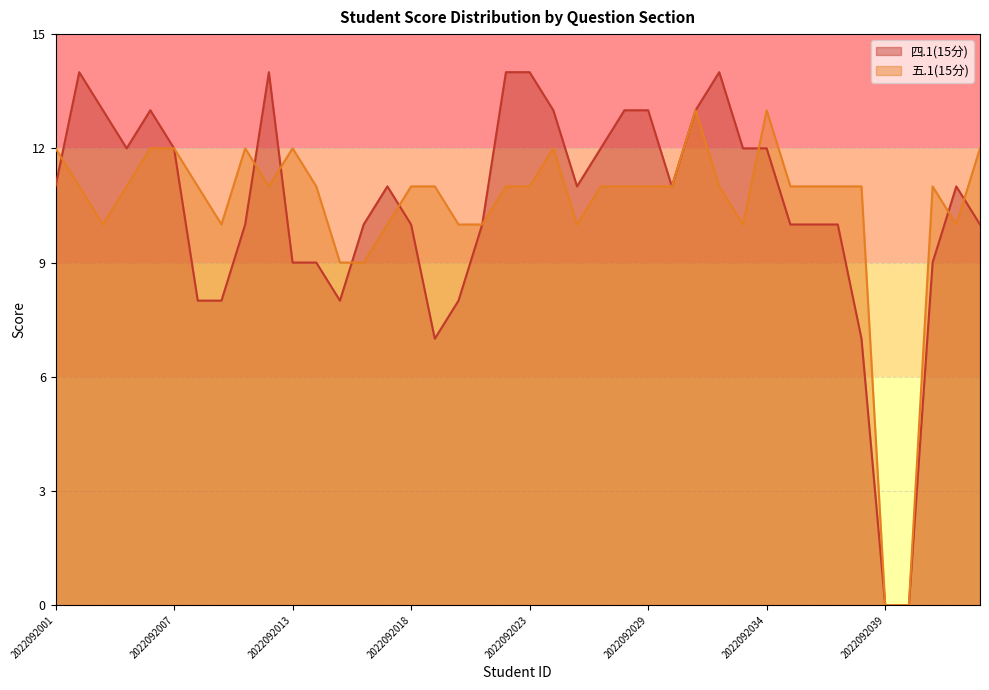

Which series changed the most between 2022092034 and 2022092044?

四.1(15分)